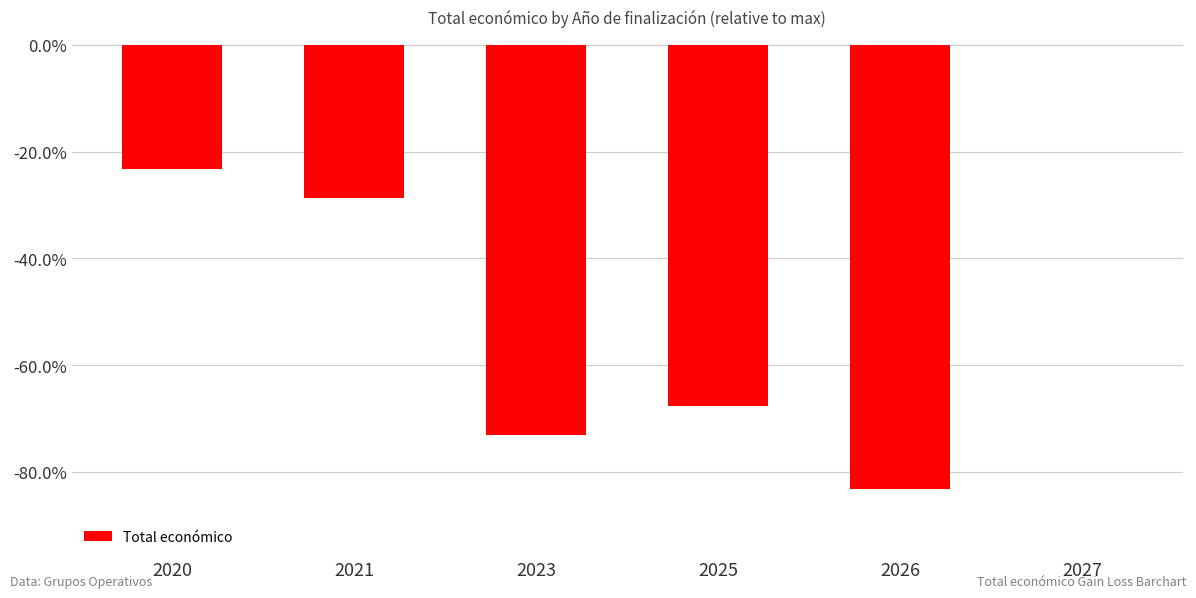

Reading left to right, transcribe all the data shown in this chart.

-0.2	-0.3	-0.7	-0.7	-0.8	0.0